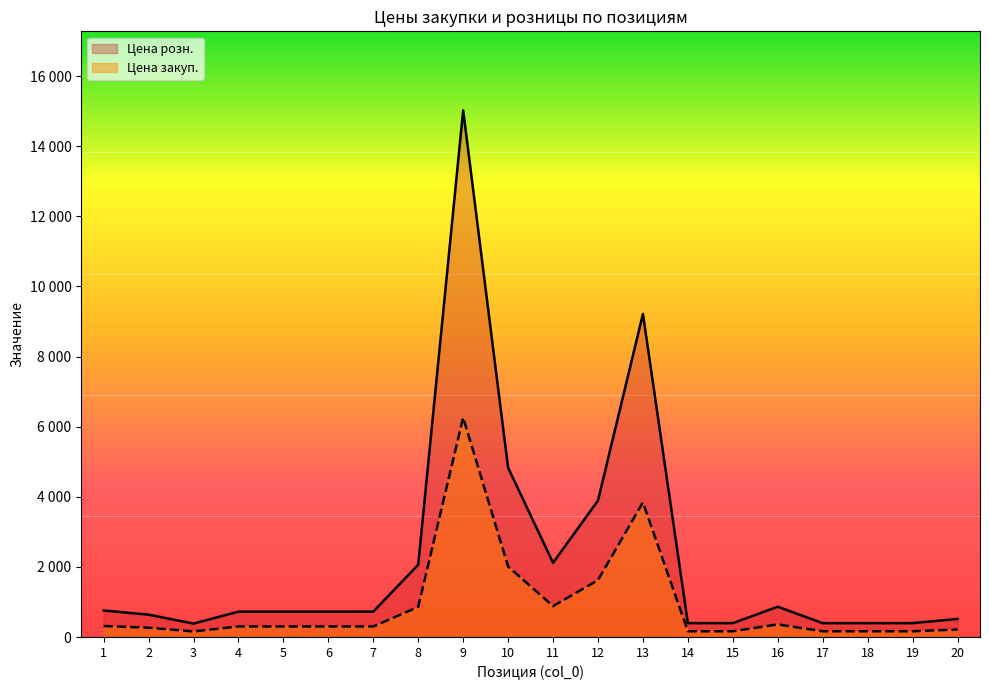

True or false: Цена розн. and Цена закуп. intersect in this chart.

False